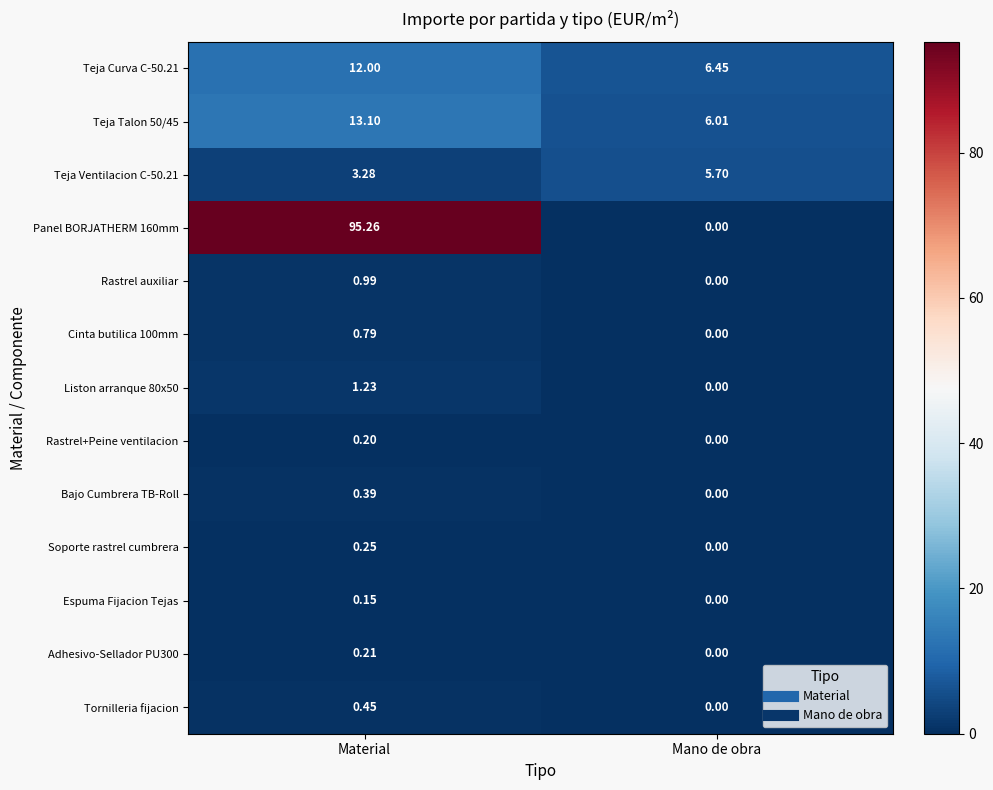

At which label is Tornilleria fijacion closest to 0?

Mano de obra